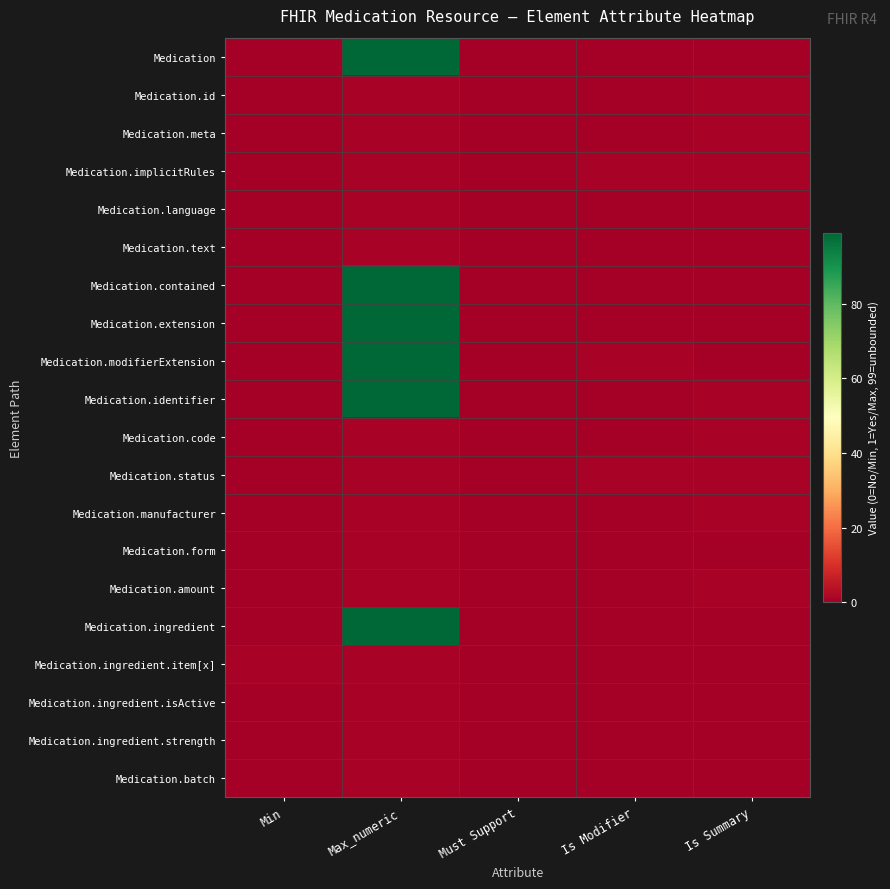

Between Min and Is Summary, which is larger?

Min